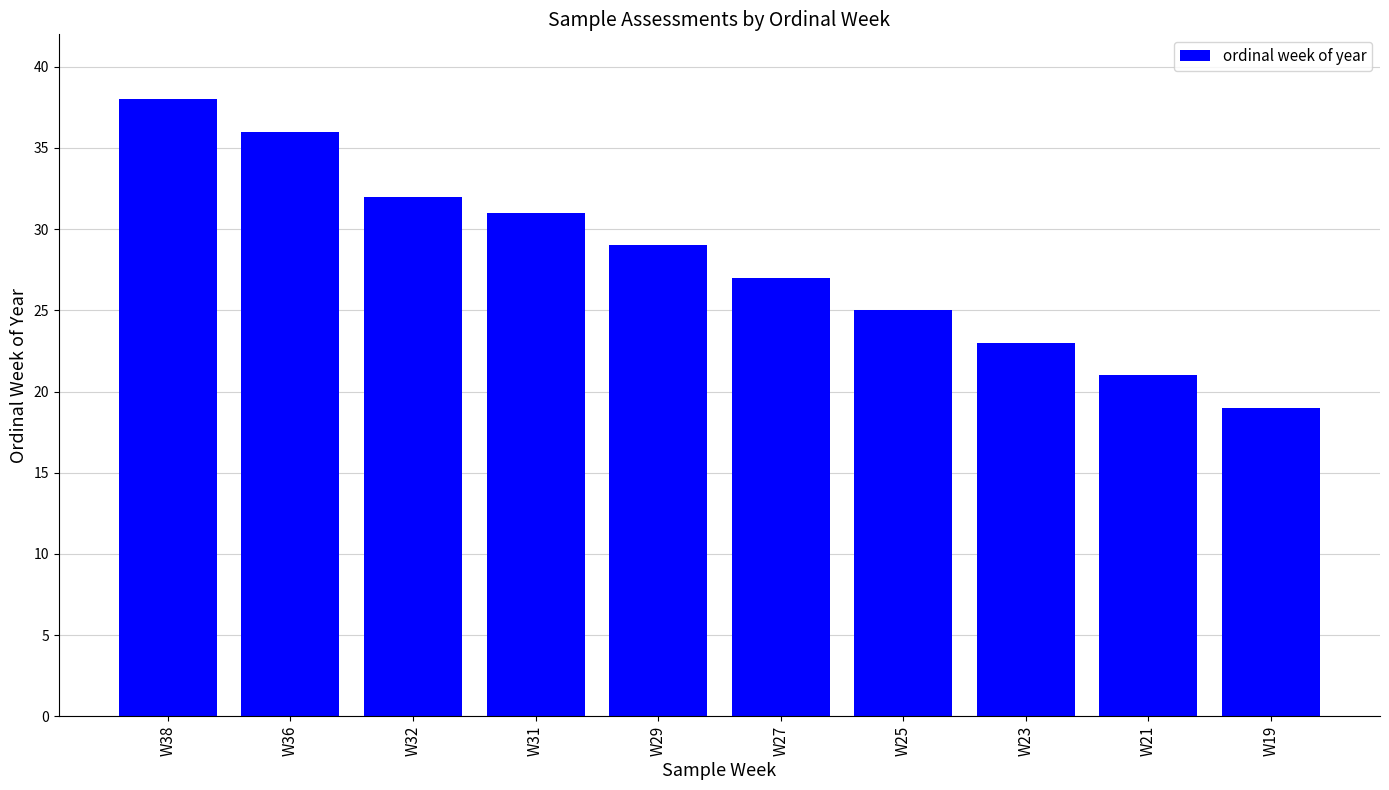

What is the value of the 3rd bar from the left?

32